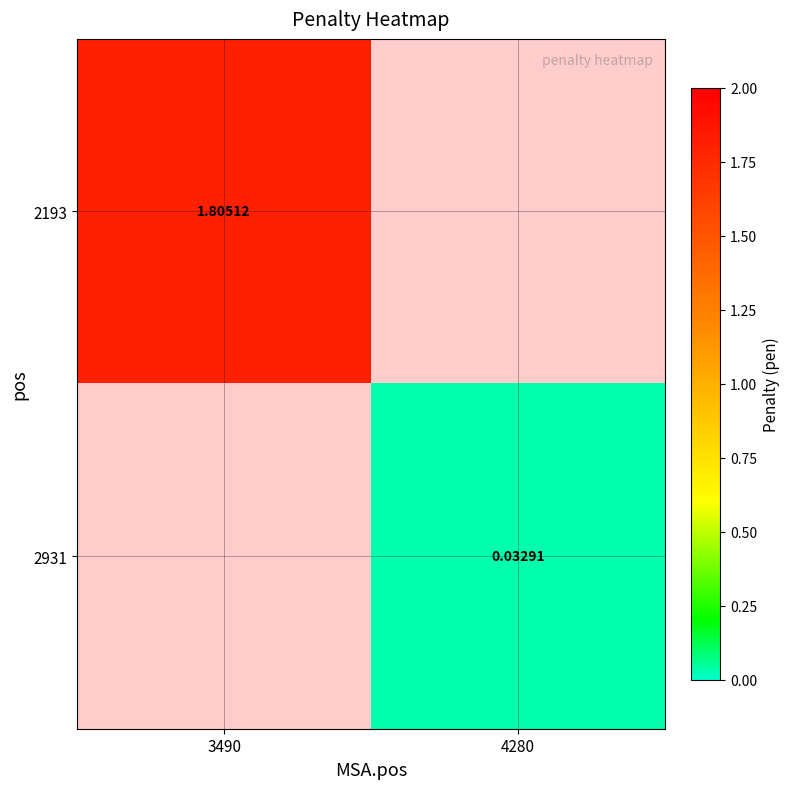

Is the value of 2193 at 3490 greater than the value of 2931 at 3490?

No